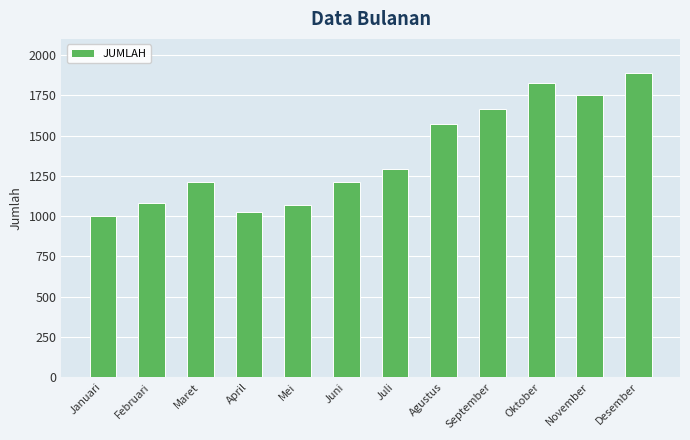

Are the bars horizontal?

No